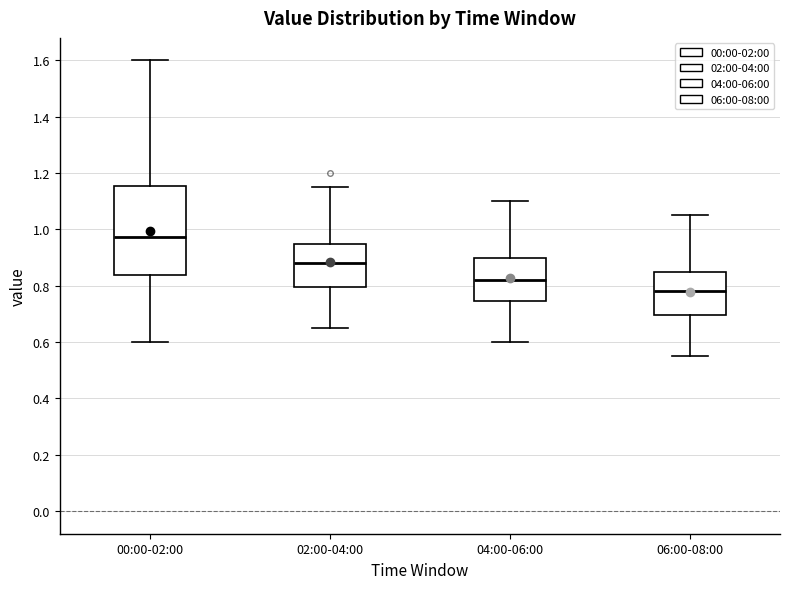

Reading left to right, read every box against the y-axis: the position of its median line, the range the box covers, and the ends of its whiskers. The values are not printed on the chart, so give them approximately, as read against the axis.

00:00-02:00: median 0.98, box 0.84 to 1.16, whiskers 0.60 to 1.60
02:00-04:00: median 0.88, box 0.80 to 0.96, whiskers 0.66 to 1.16
04:00-06:00: median 0.82, box 0.74 to 0.90, whiskers 0.60 to 1.10
06:00-08:00: median 0.78, box 0.70 to 0.86, whiskers 0.56 to 1.06